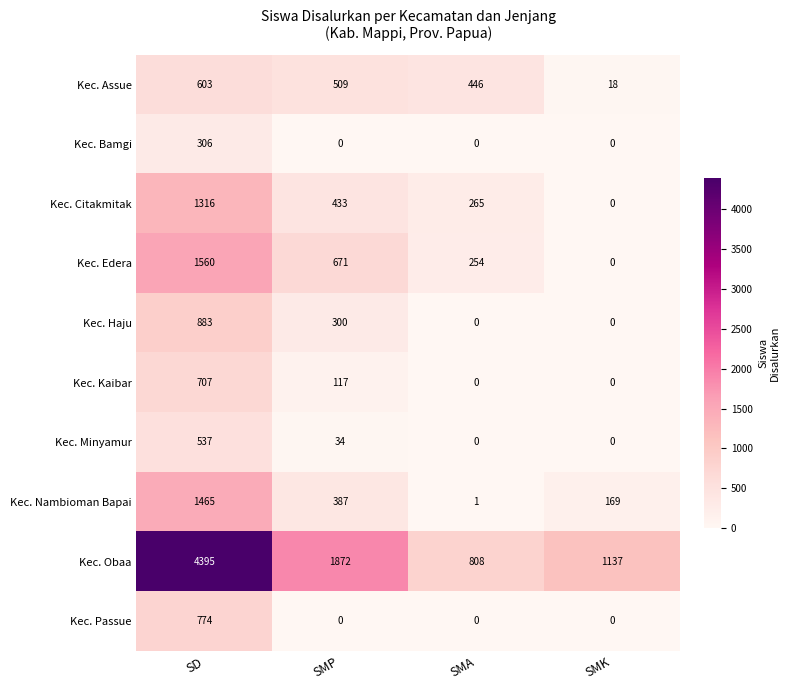

What is the spread (max minus min) of values at SMK?

1137